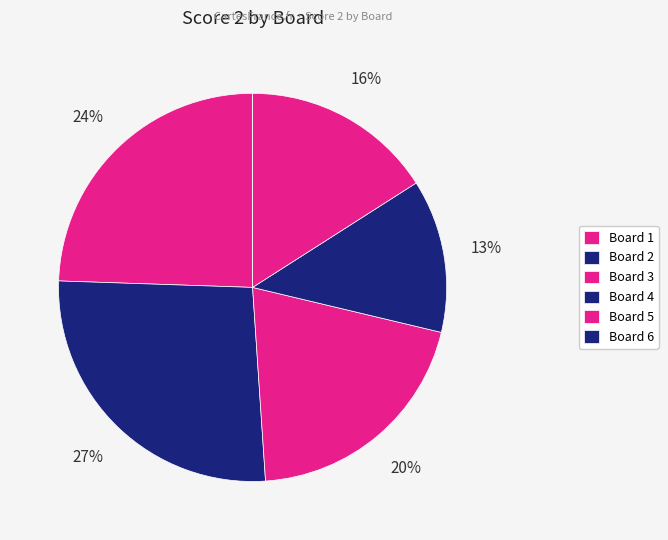

True or false: Board 3 accounts for 28% of the total.

False